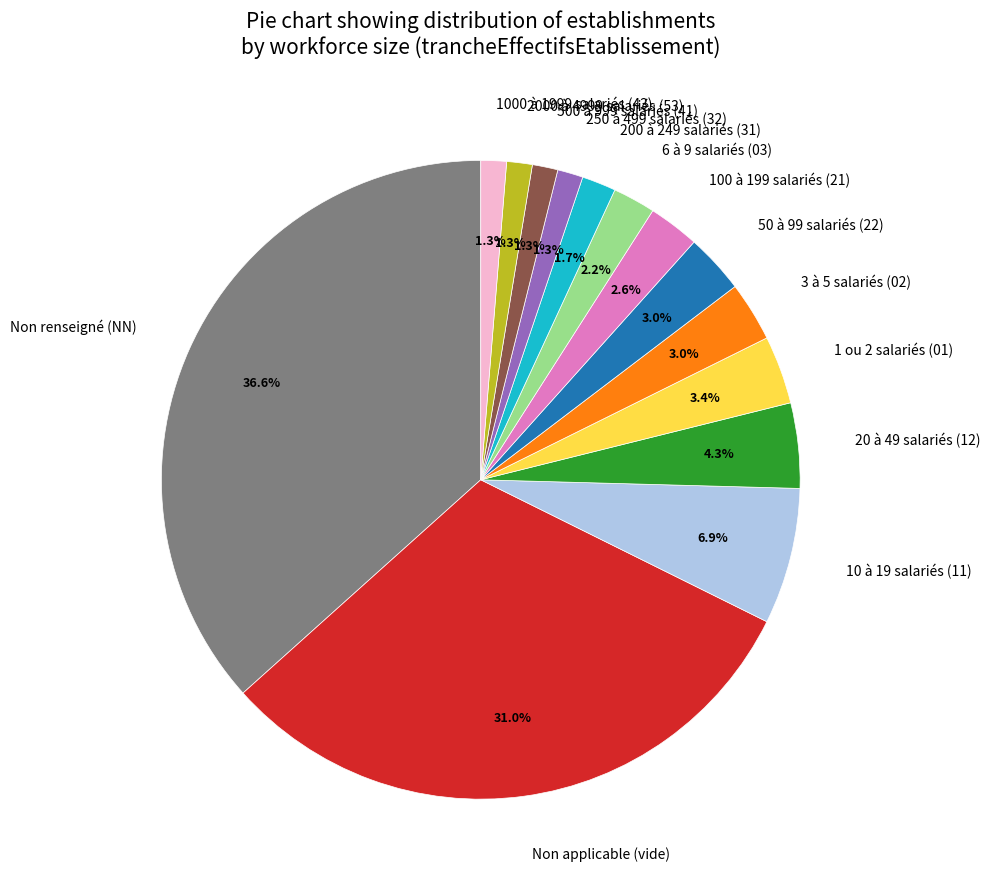

Approximately how many times larger is the value at 100 à 199 salariés (21) compared to 250 à 499 salariés (32)?

2.0